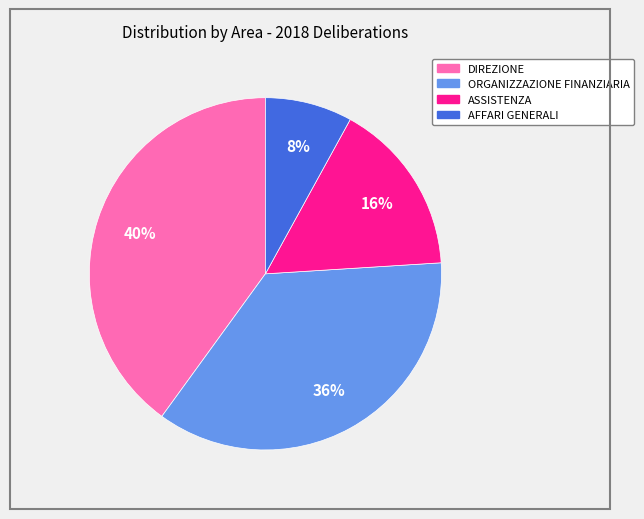

Between ASSISTENZA and AFFARI GENERALI, which is larger?

ASSISTENZA